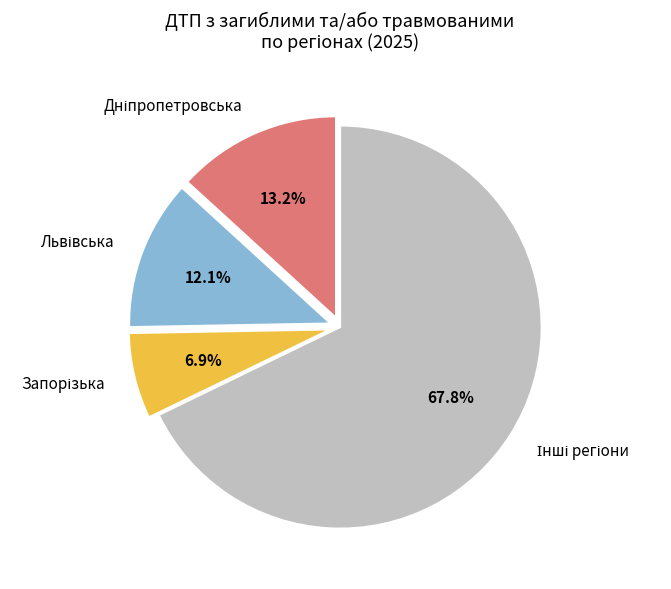

How many slices are in this pie chart?

4